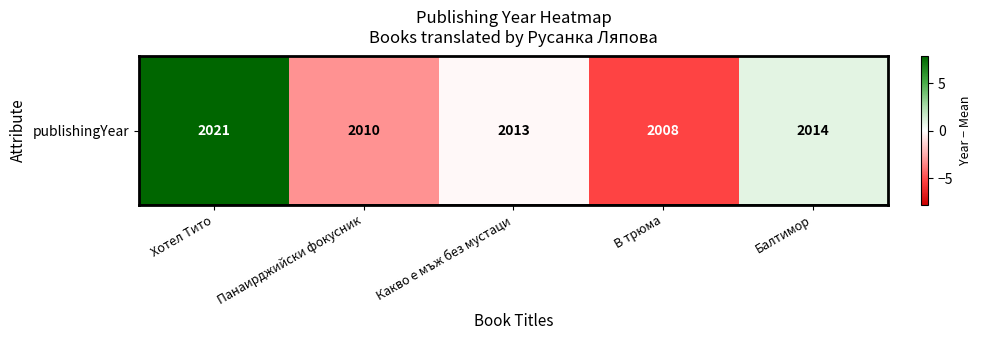

What is the change in value from Хотел Тито to Какво е мъж без мустаци?

-8.0